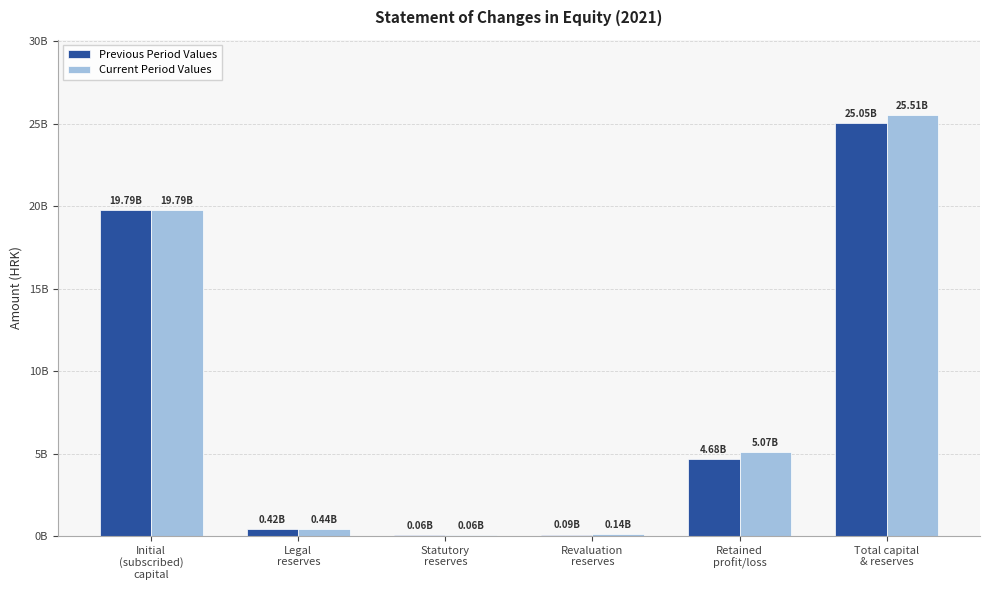

Does the chart contain stacked bars?

No